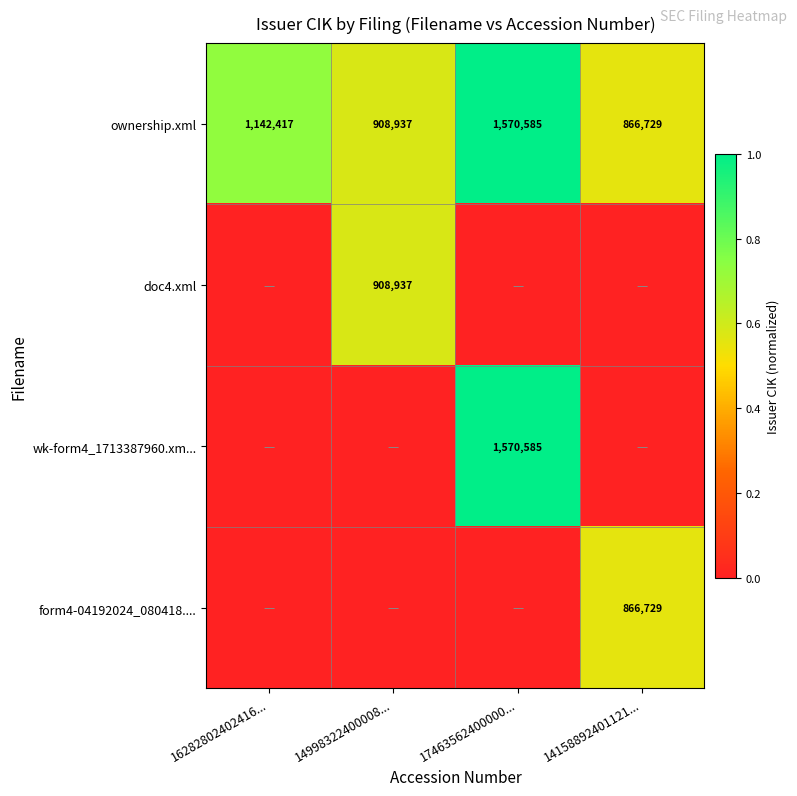

The value of ownership.xml at 14998322400008... is 908937. True or false?

True